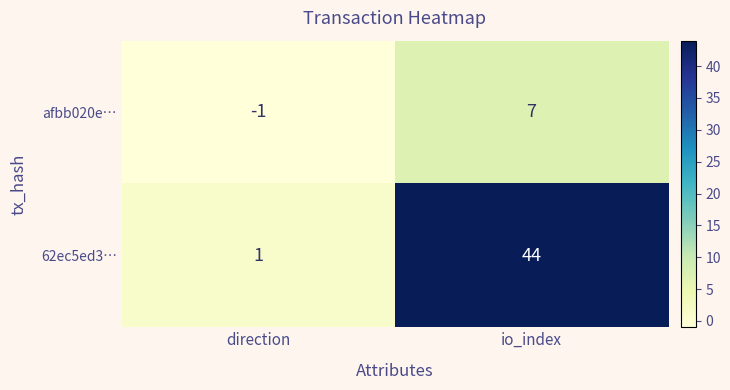

Which label corresponds to the largest value in the chart?

io_index